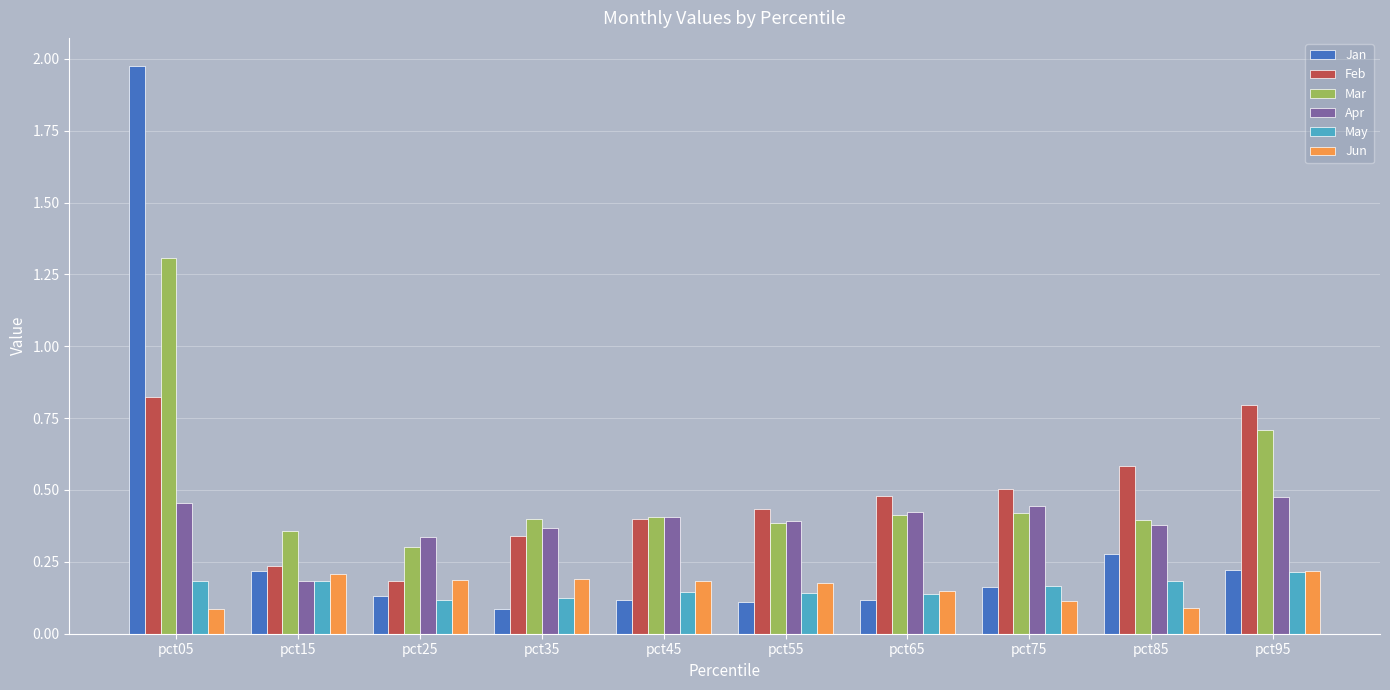

The value of Jan at pct45 is 0.1. True or false?

True